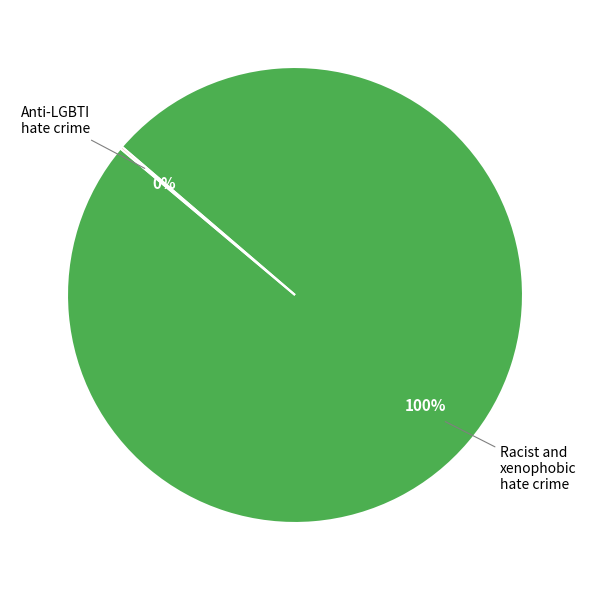

To the nearest percent, what is the difference between the largest and smallest slice percentages?

100%